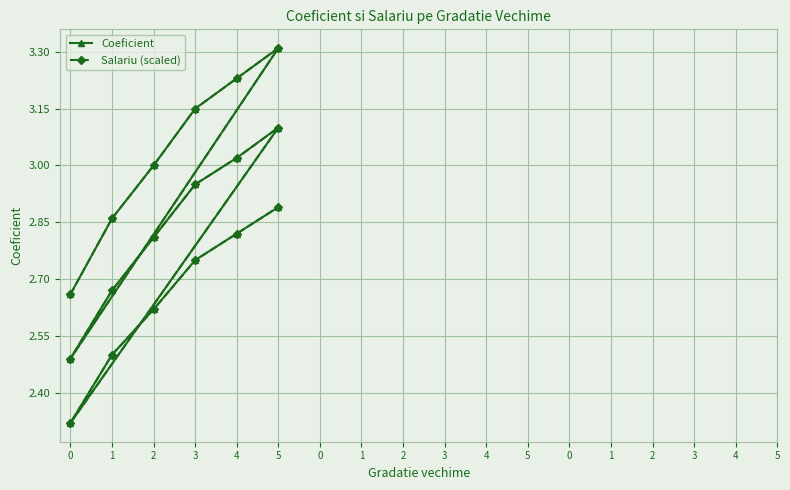

The value of Salariu (scaled) at 0 is 0.6. True or false?

False